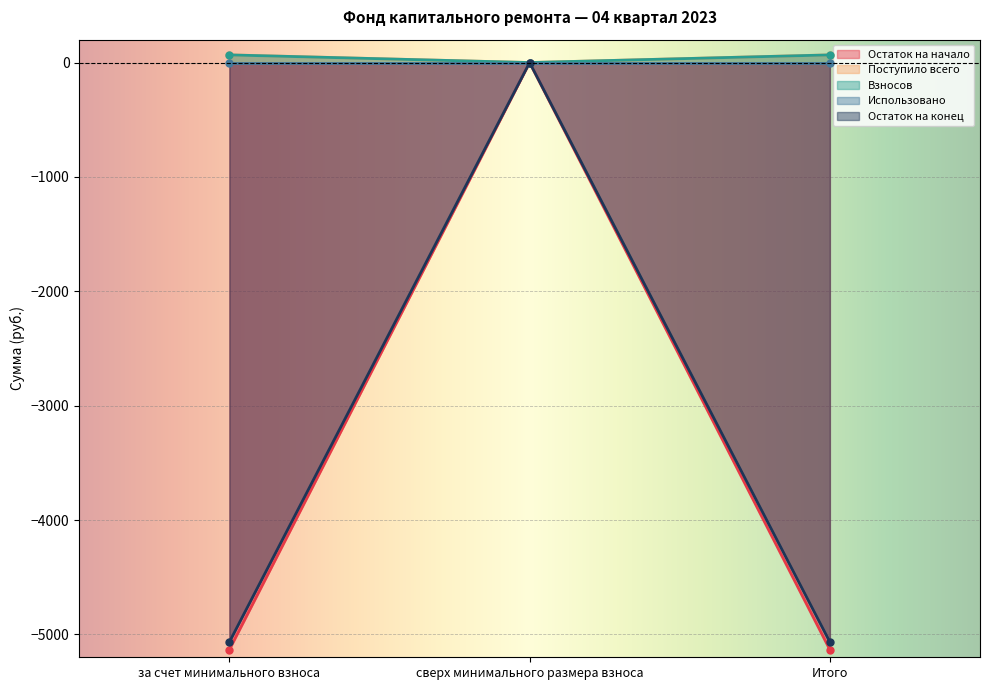

What is the total value across all series at за счет минимального взноса?

-10067.3